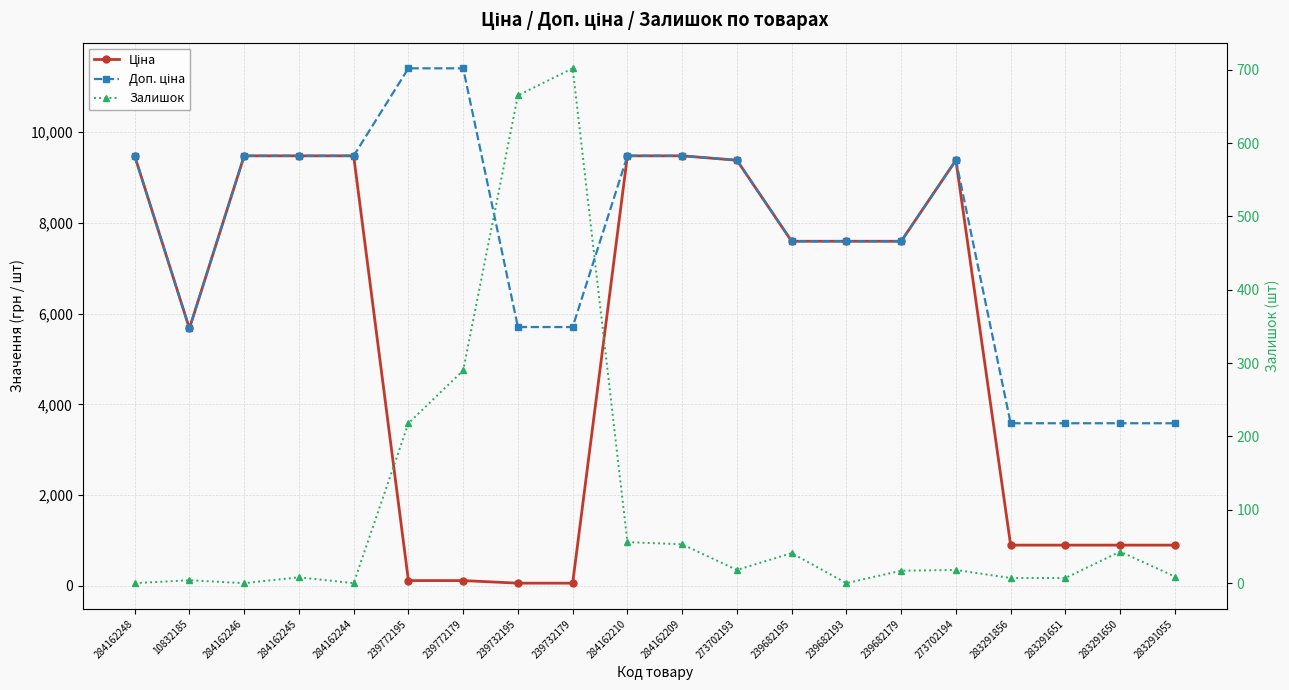

At which label does Доп. ціна first exceed 9383?

284162248